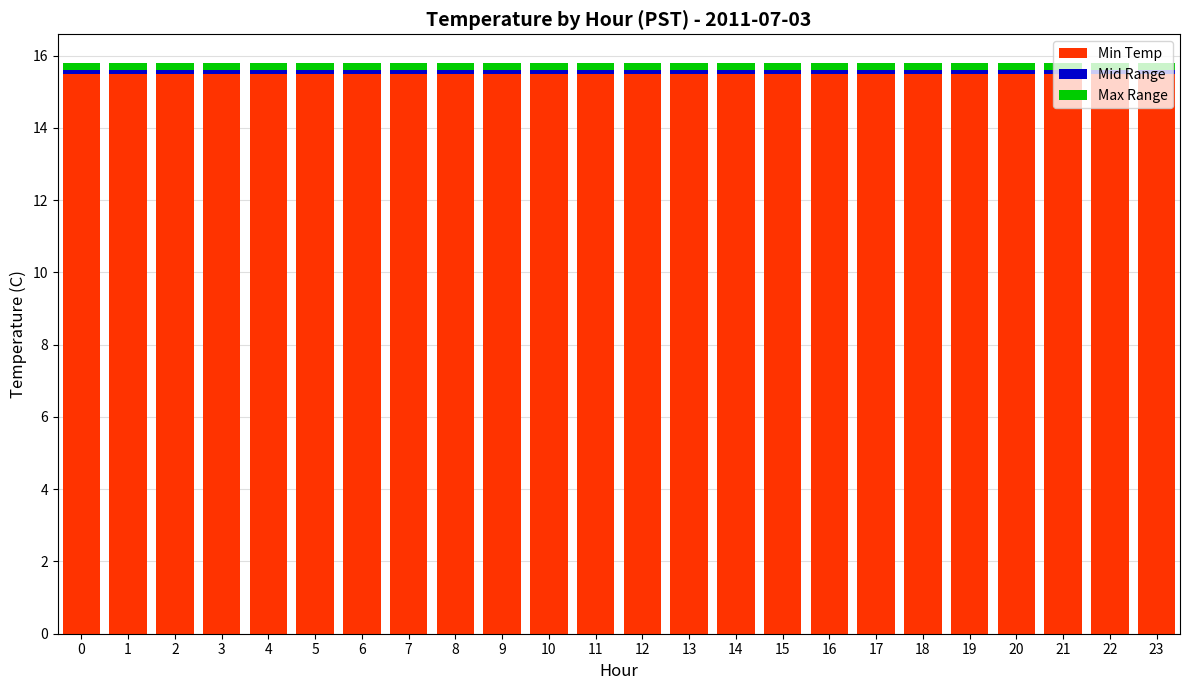

How many bars are there in total?

24